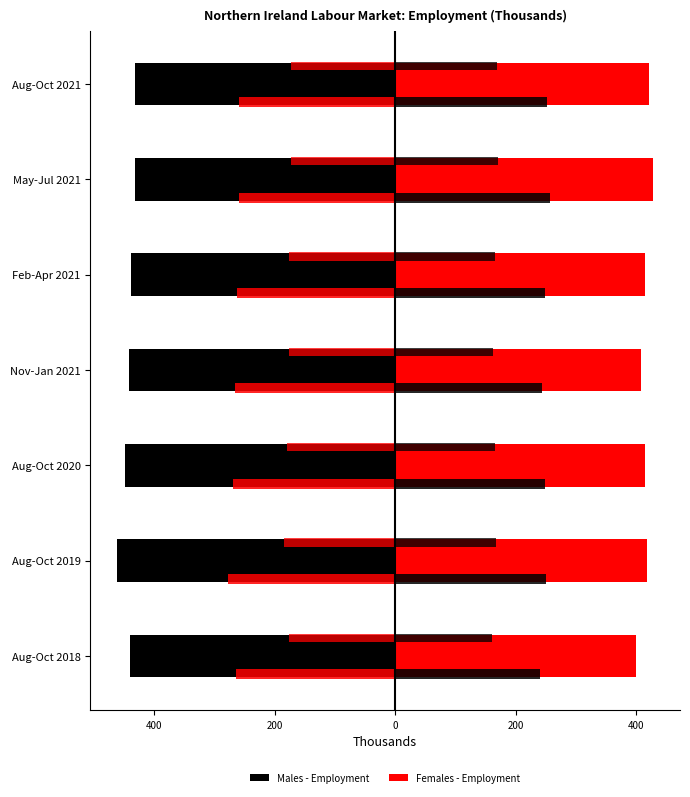

True or false: Females - Employment has a value of 414.0 at Aug-Oct 2020.

True